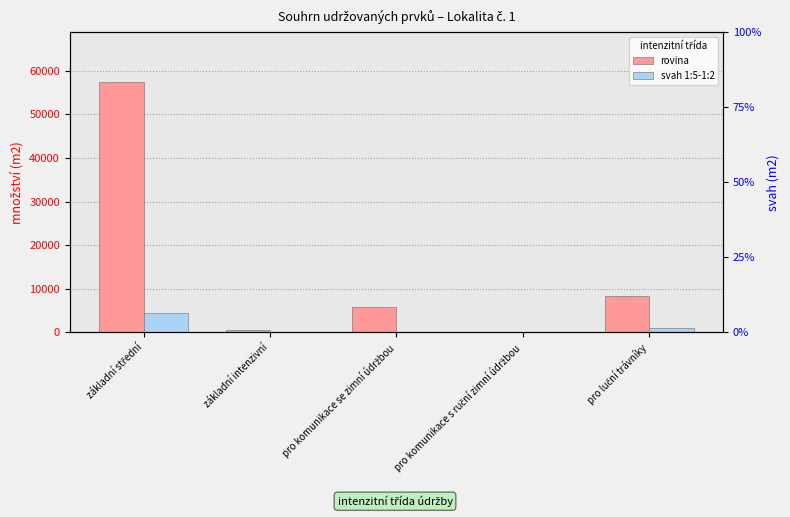

How many bars are there in each group?

2